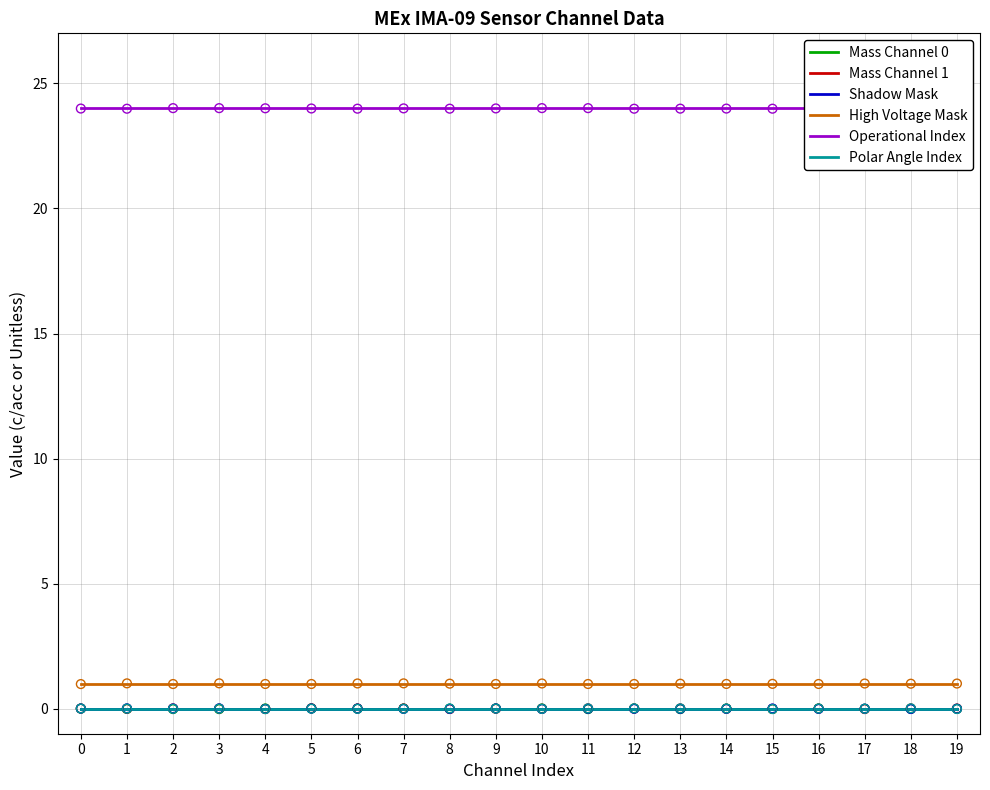

Which series has the largest total across all categories?

Operational Index